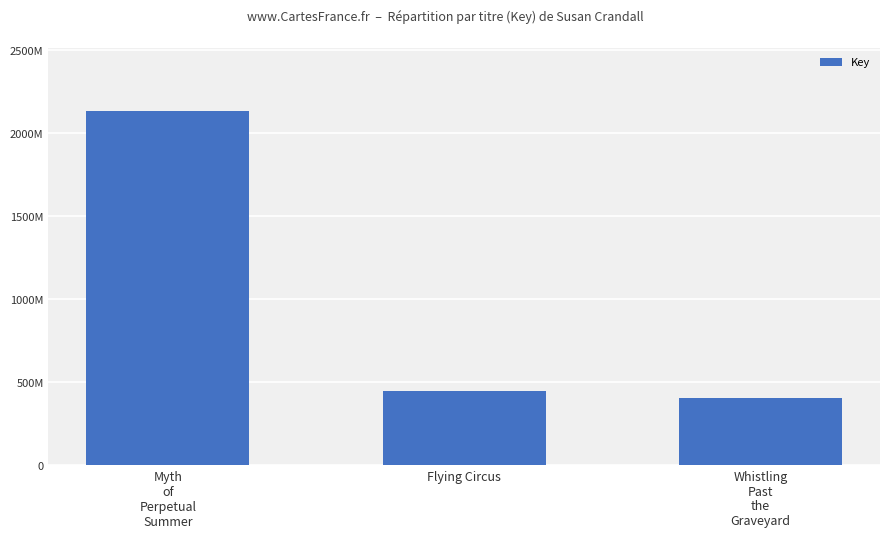

What is the greatest value displayed?

2133205598